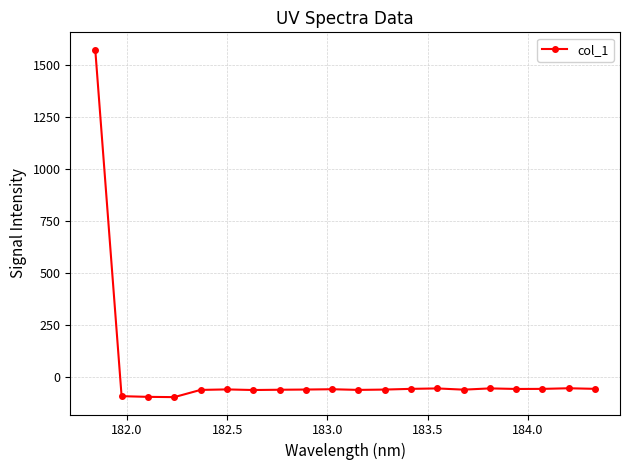

What is the greatest value displayed?

1571.1